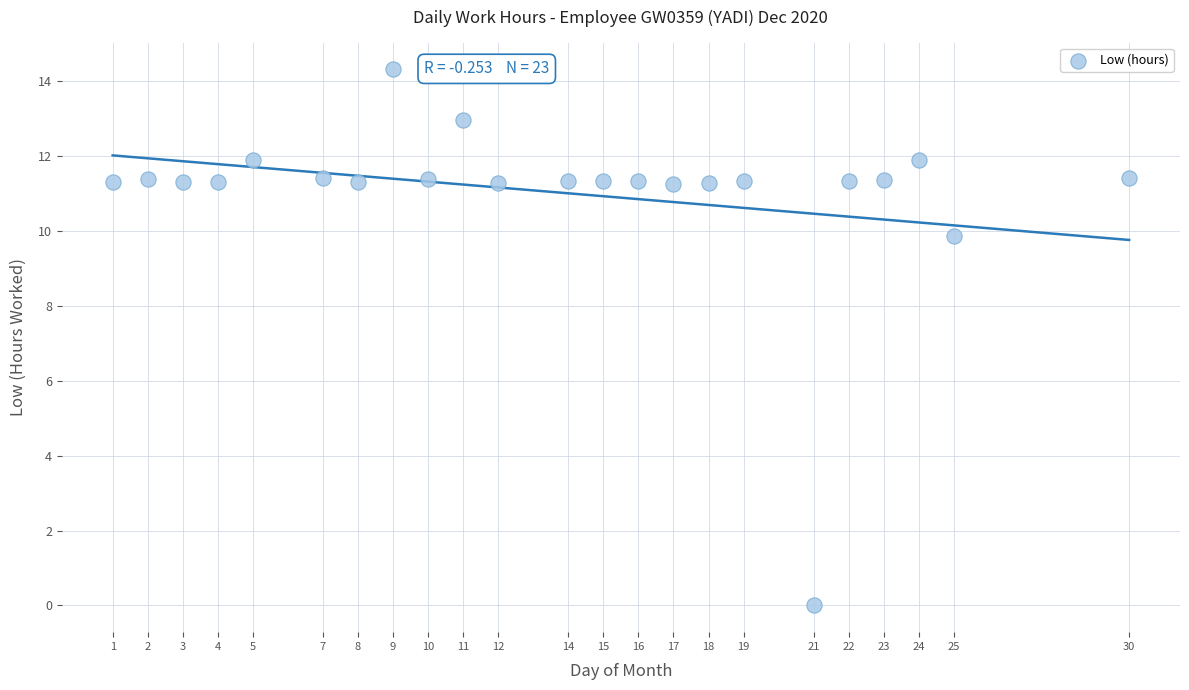

What Y value in the scatter plot is closest to 7?

9.9